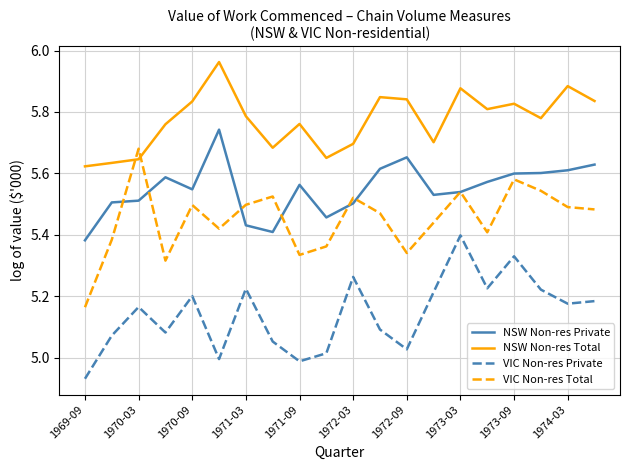

In VIC Non-res Total, how many points are higher than both neighbors (excluding endpoints)?

6